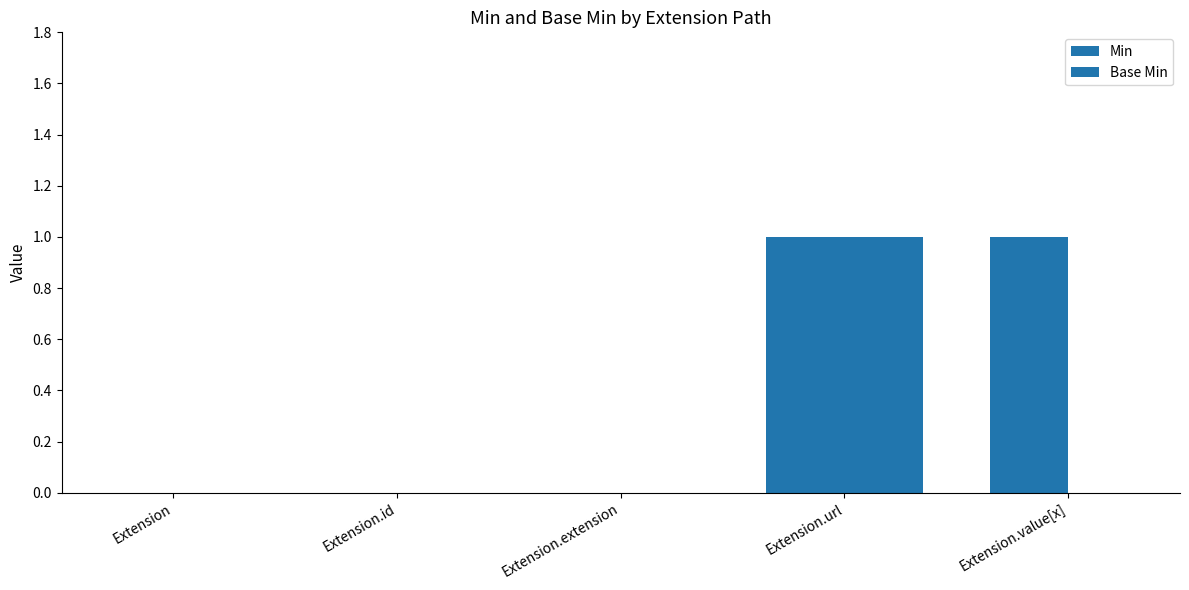

True or false: Base Min has a value of 0 at Extension.extension.

False